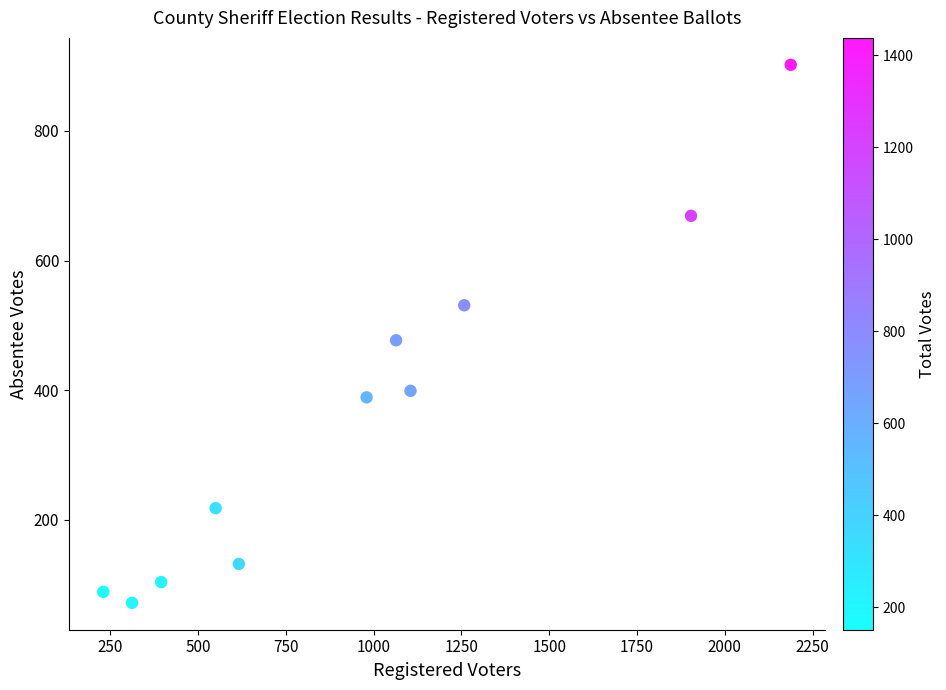

What Y value in the scatter plot is closest to 487?

477